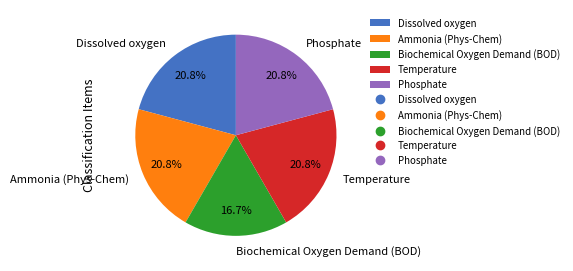

To the nearest percent, what is the average slice percentage?

20%